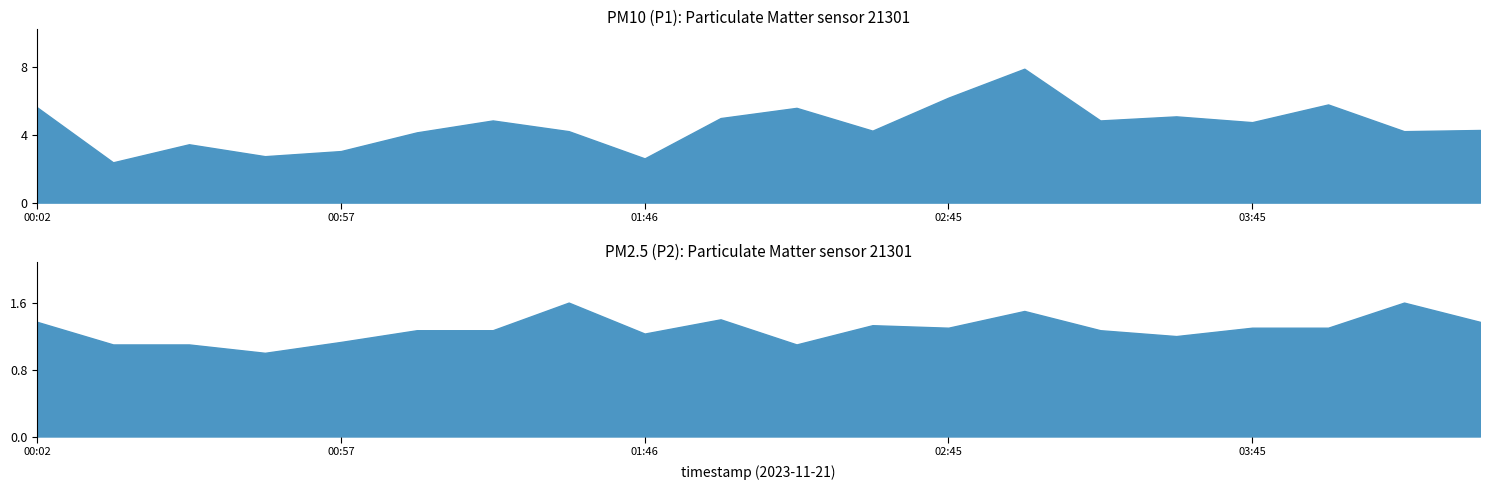

Is it true that P2 equals 1.4 at 00:02?

True